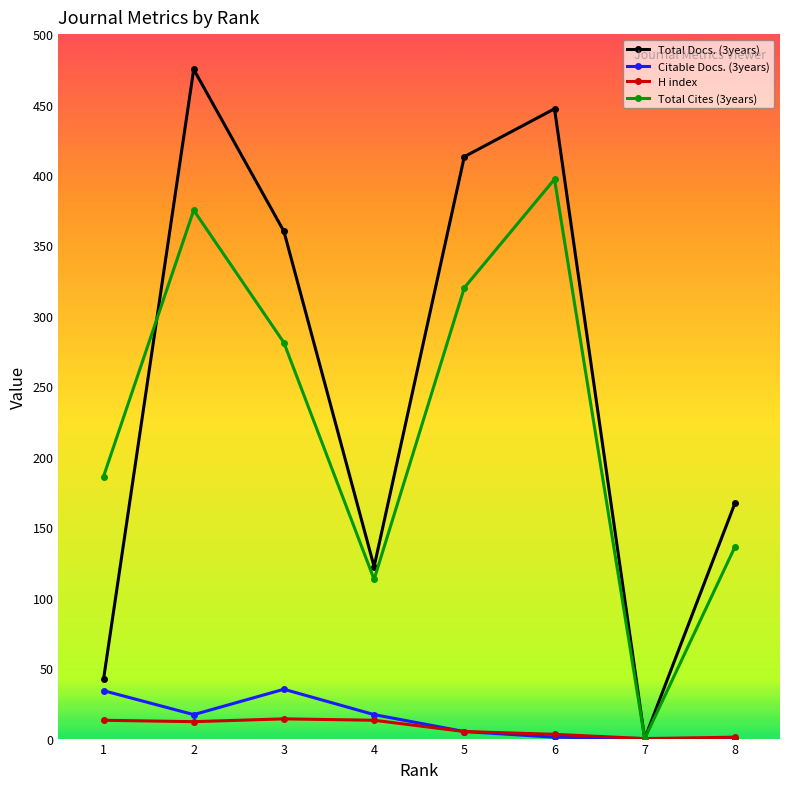

Which series has the widest spread of values?

Total Docs. (3years)